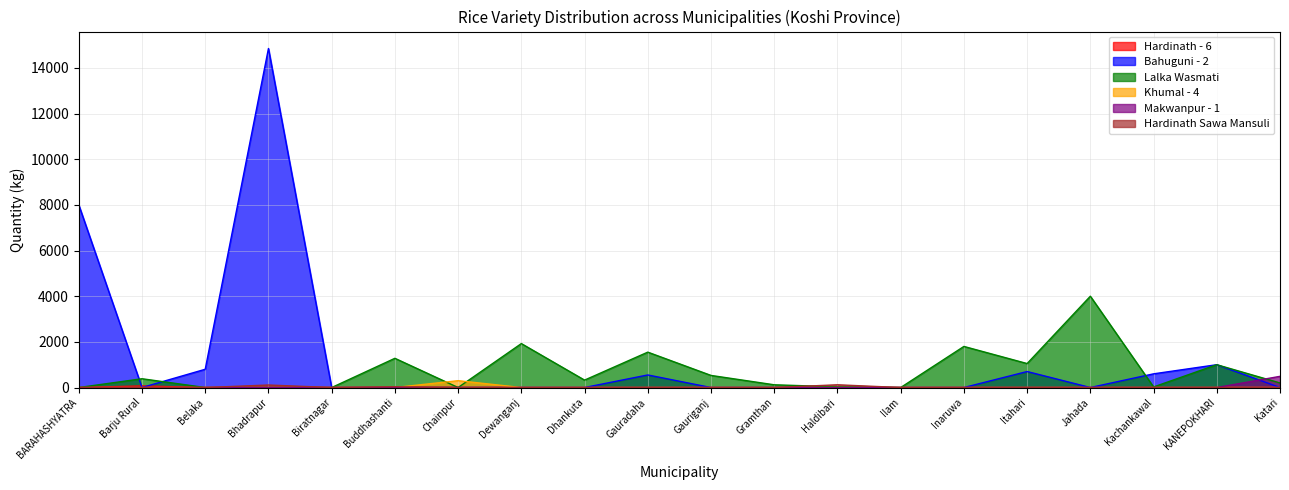

What position from the right is Biratnagar?

16